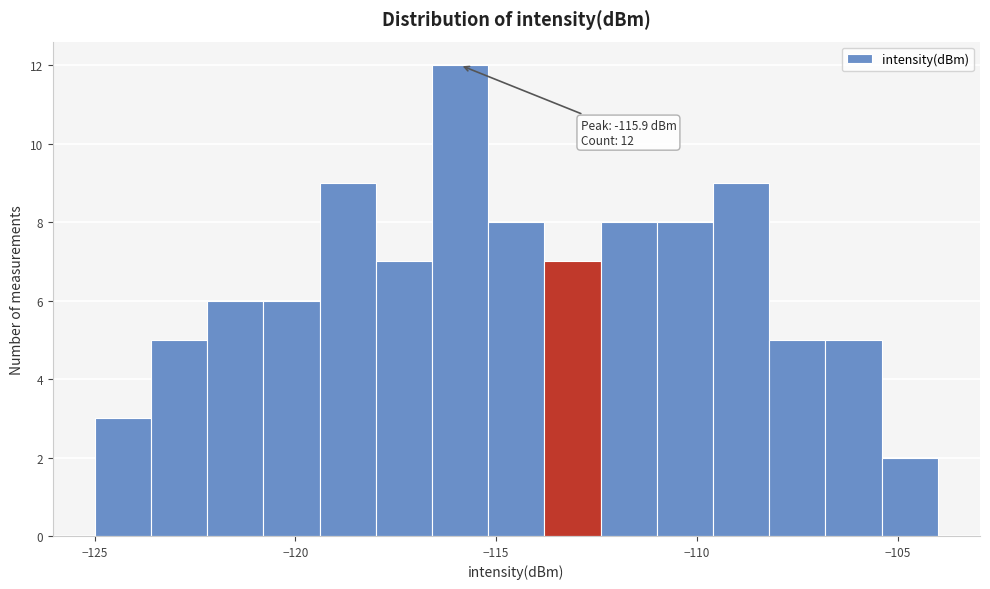

Around what value on the x-axis is the tallest bar? Give the approximate position of its centre, as read against the axis.

-116.0